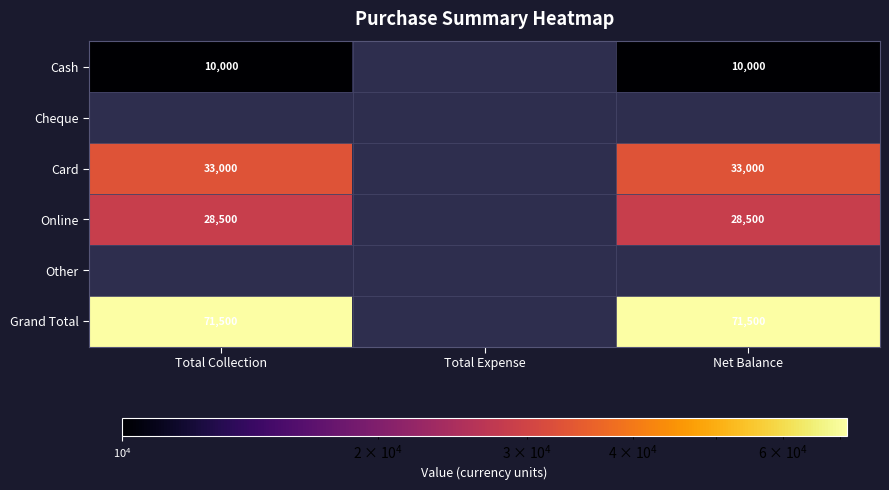

Is it true that Cash equals 10000 at Total Collection?

True